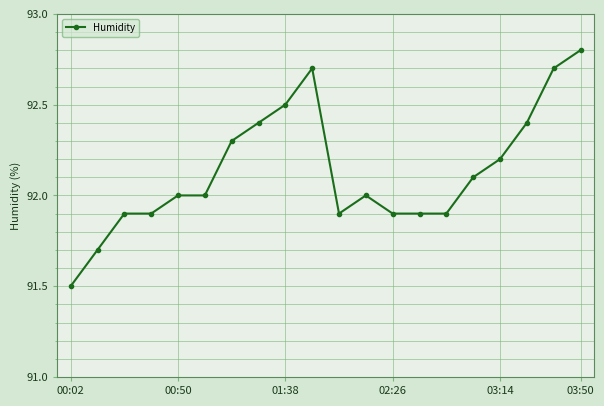

What is the greatest value displayed?

92.8